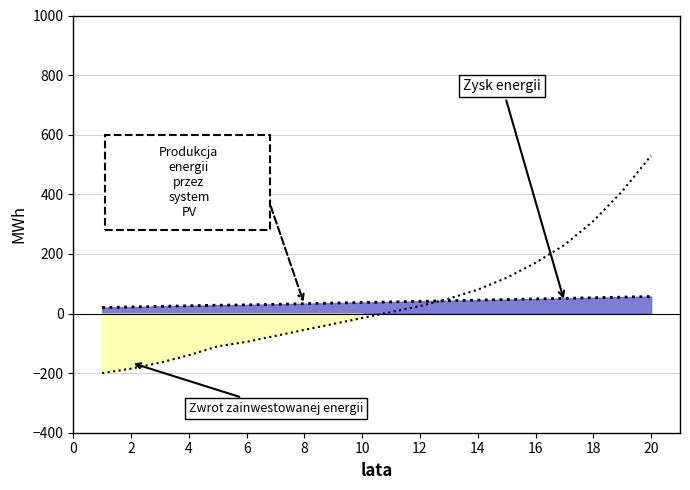

Between which two adjacent categories do Zwrot zainwestowanej energii and Zysk energii first intersect?

12 and 13